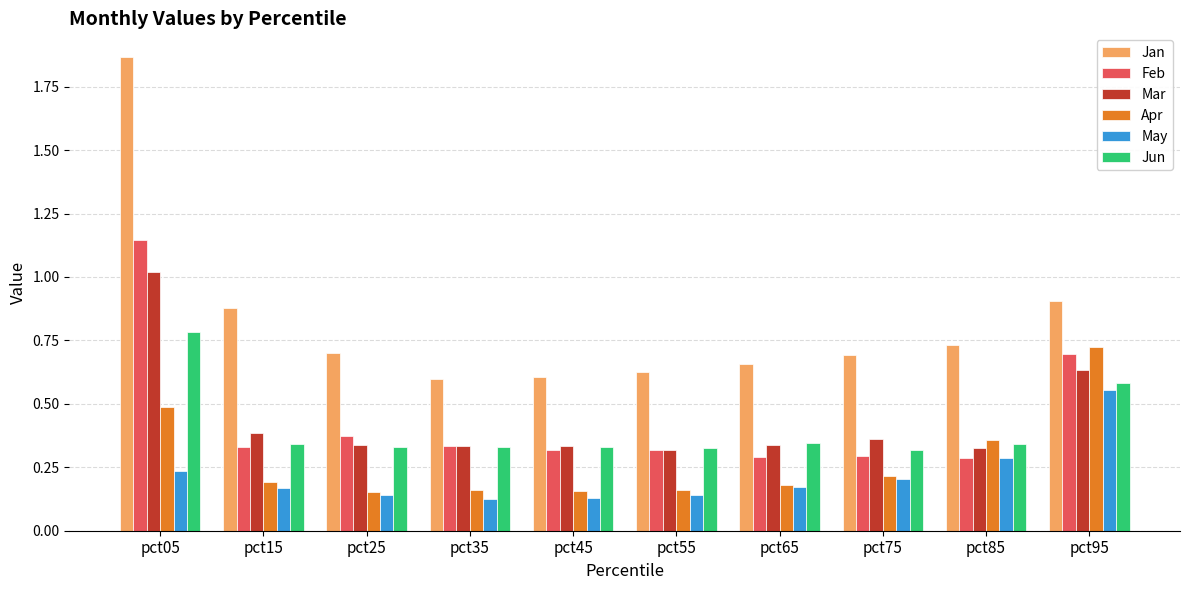

How many categories are shown in the chart?

10